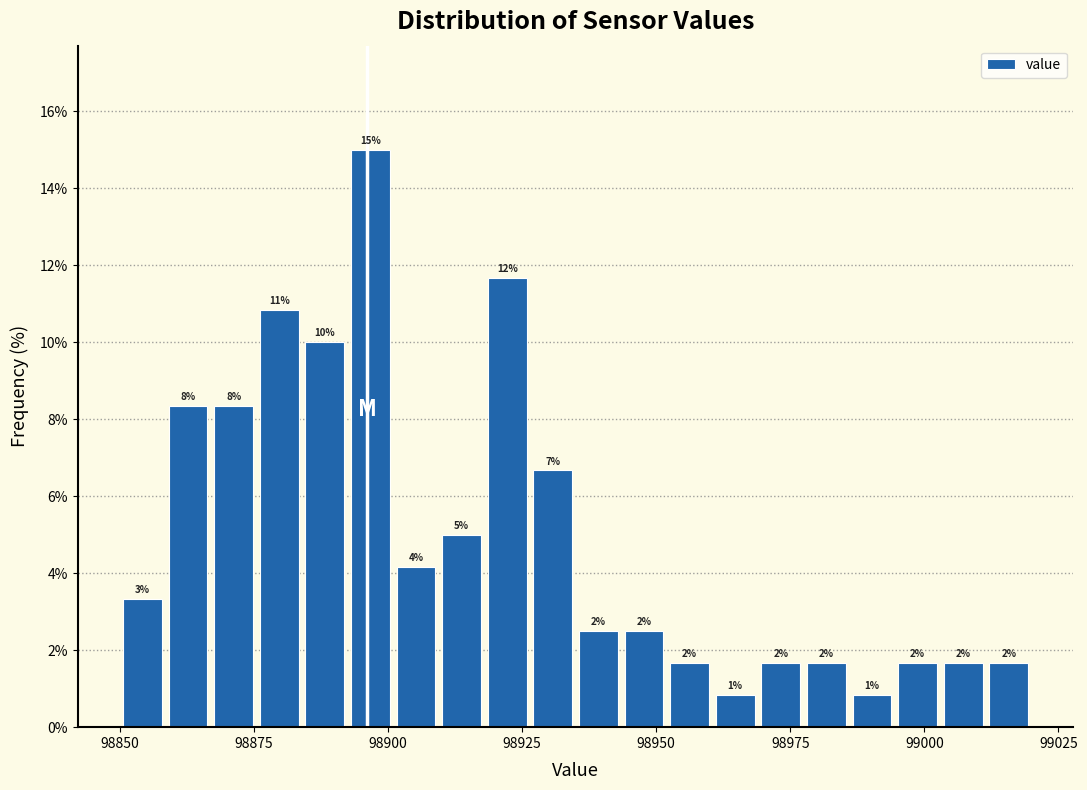

Read against the x-axis, roughly where is the centre of the tallest bar?

98895